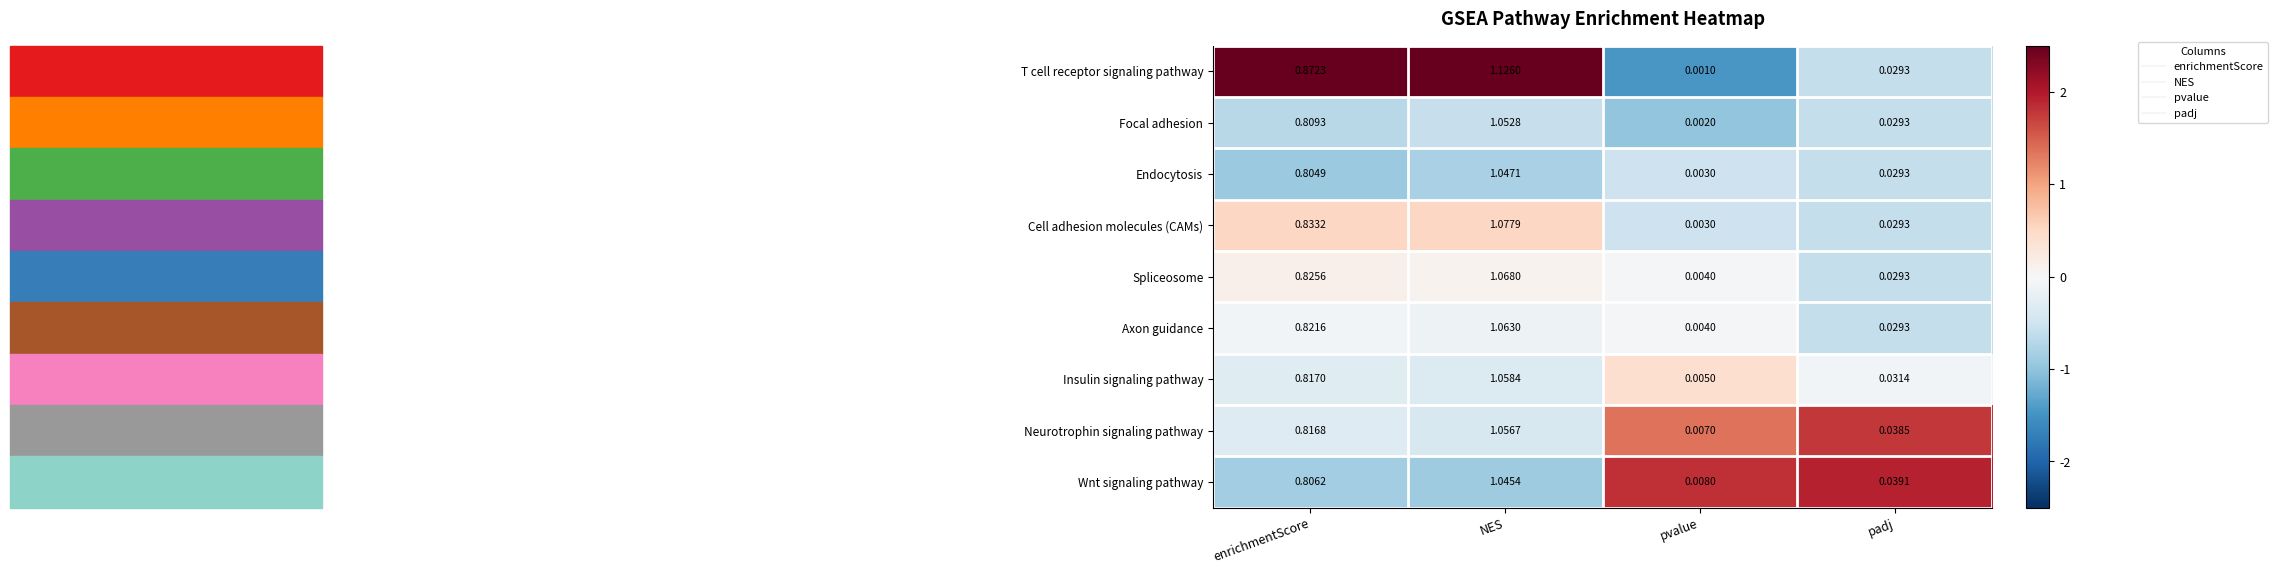

List the labels in order of Wnt signaling pathway value, largest first.

NES, enrichmentScore, padj, pvalue